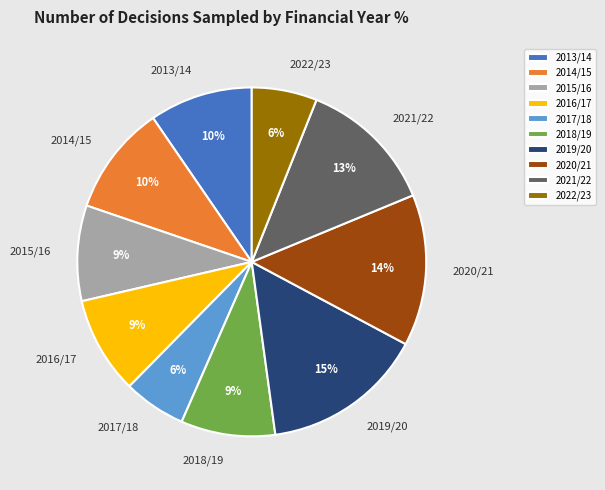

Which category has the biggest portion of the pie?

2019/20